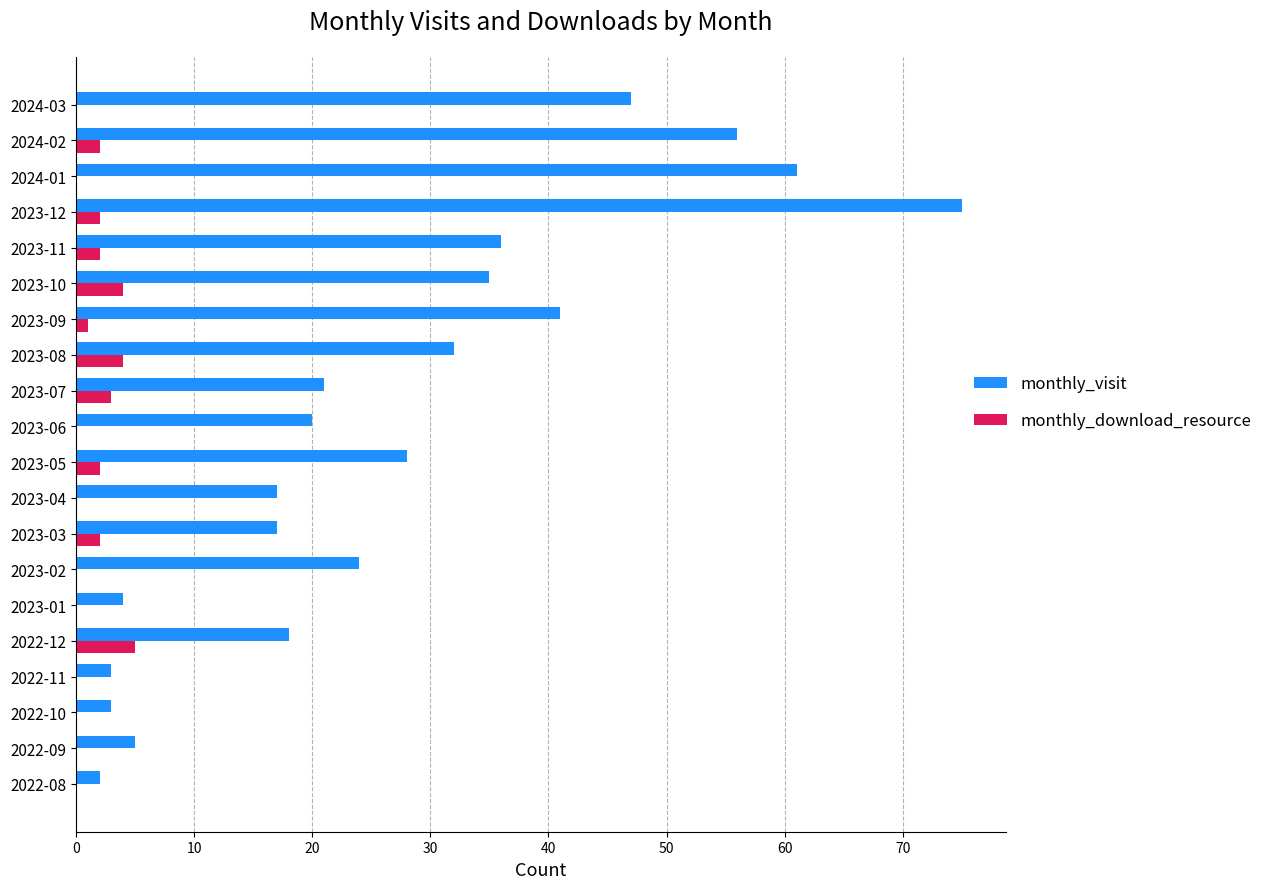

Which series has the largest total across all categories?

monthly_visit